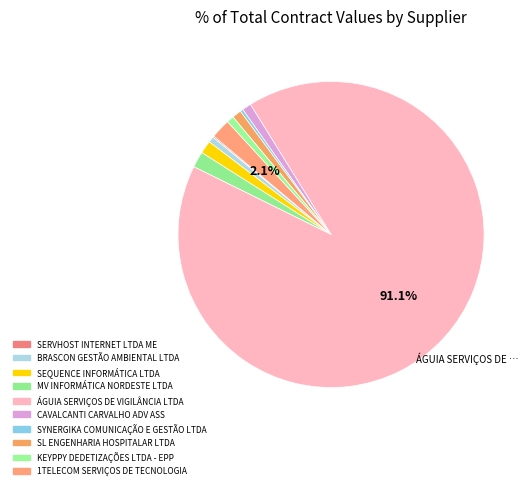

To the nearest percent, what is the difference between the largest and smallest slice percentages?

91%